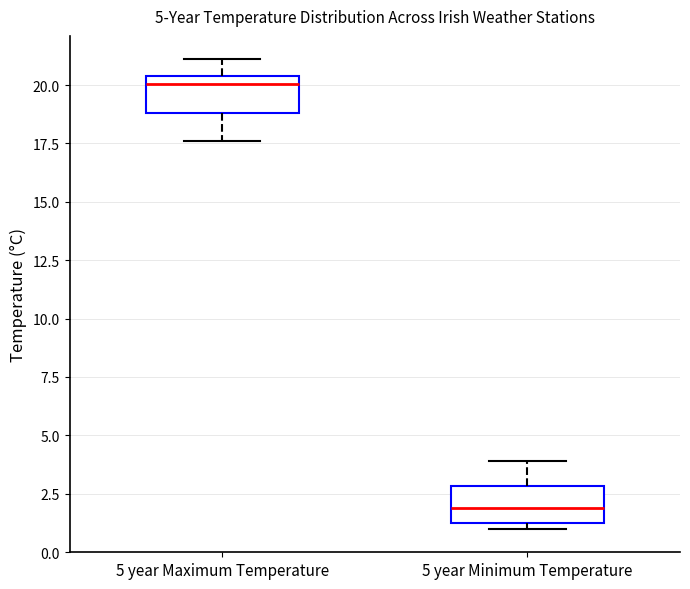

Which box has the highest median line?

5 year Maximum Temperature